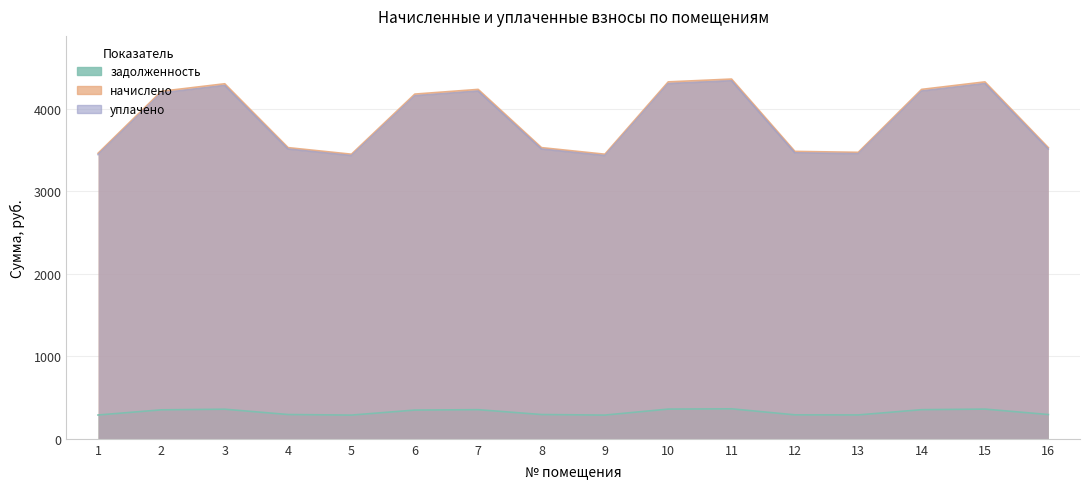

Read the начислено value at 13.

3473.4